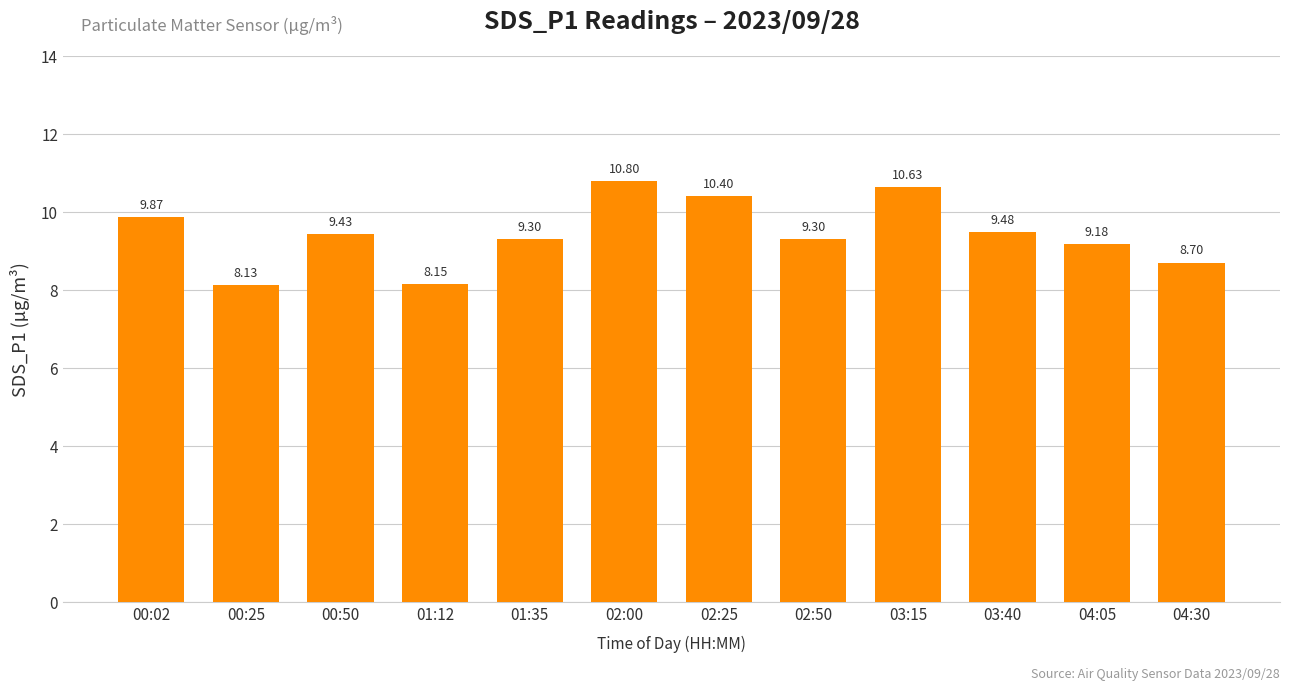

What is the change in value from 00:02 to 00:25?

-1.7